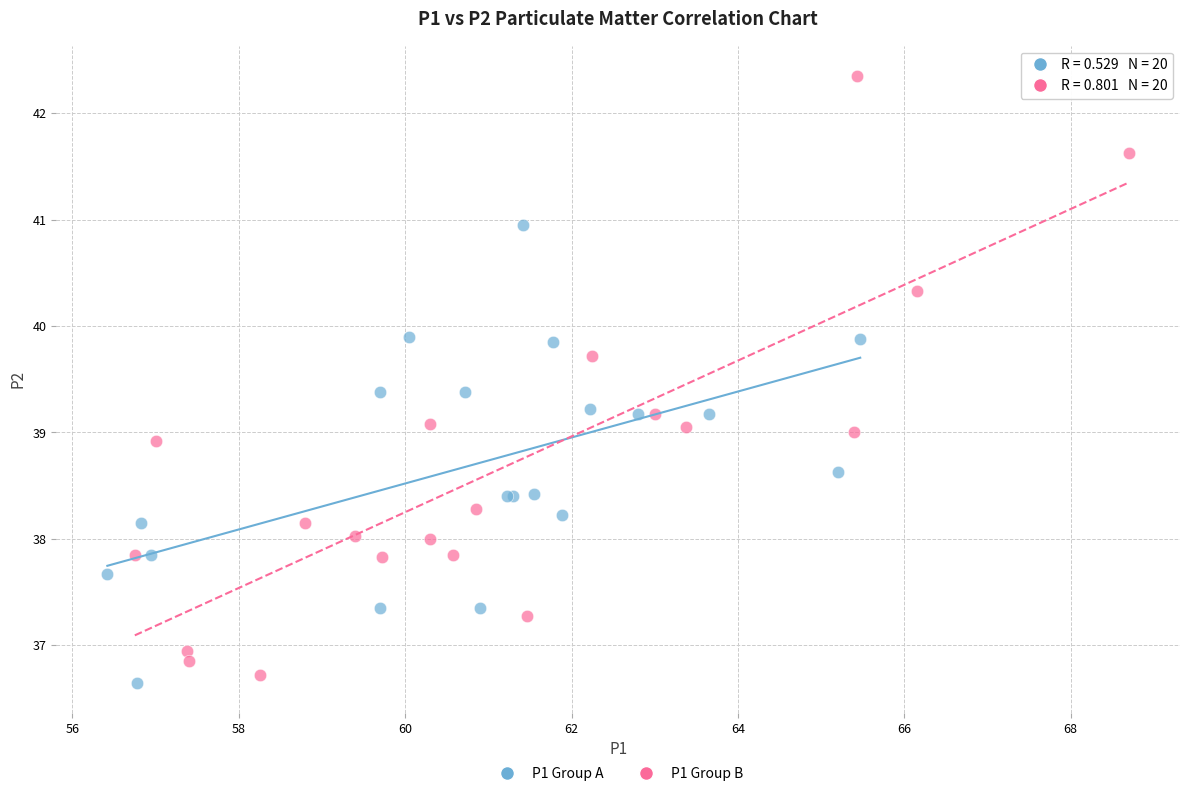

Which series contains the highest Y value?

P1 Group B